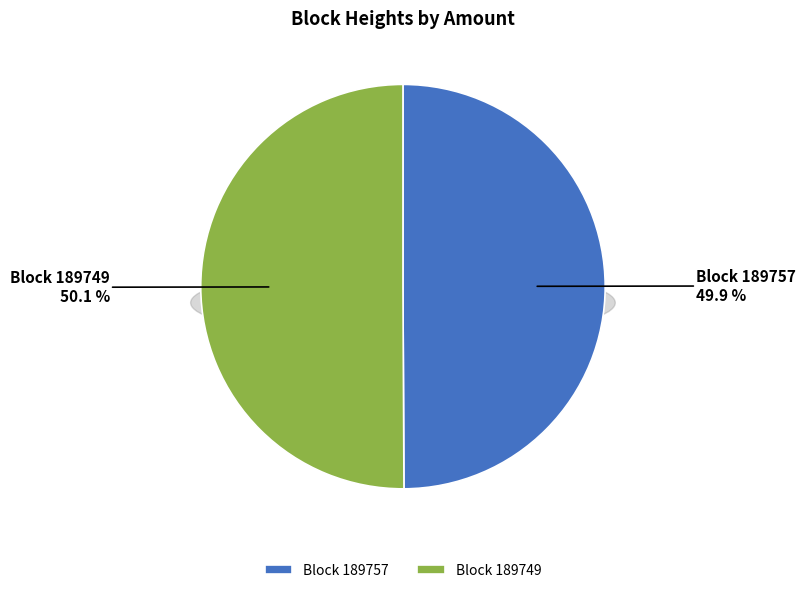

Count the number of slices in the pie.

2